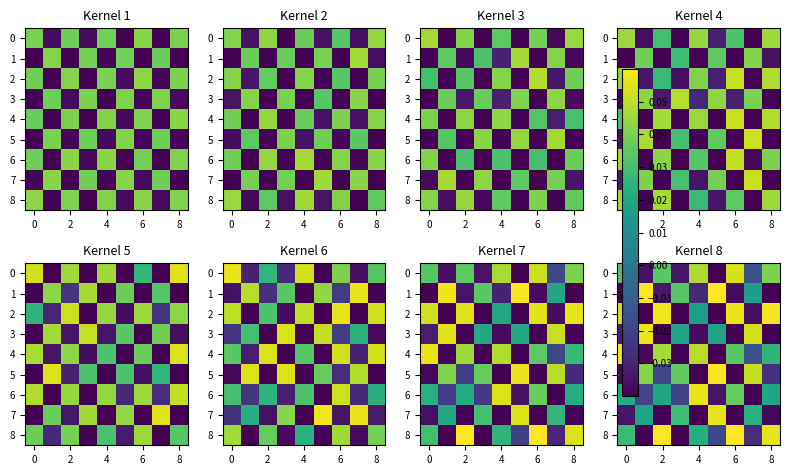

The row_4 series shows 0.0 at 6. True or false?

True